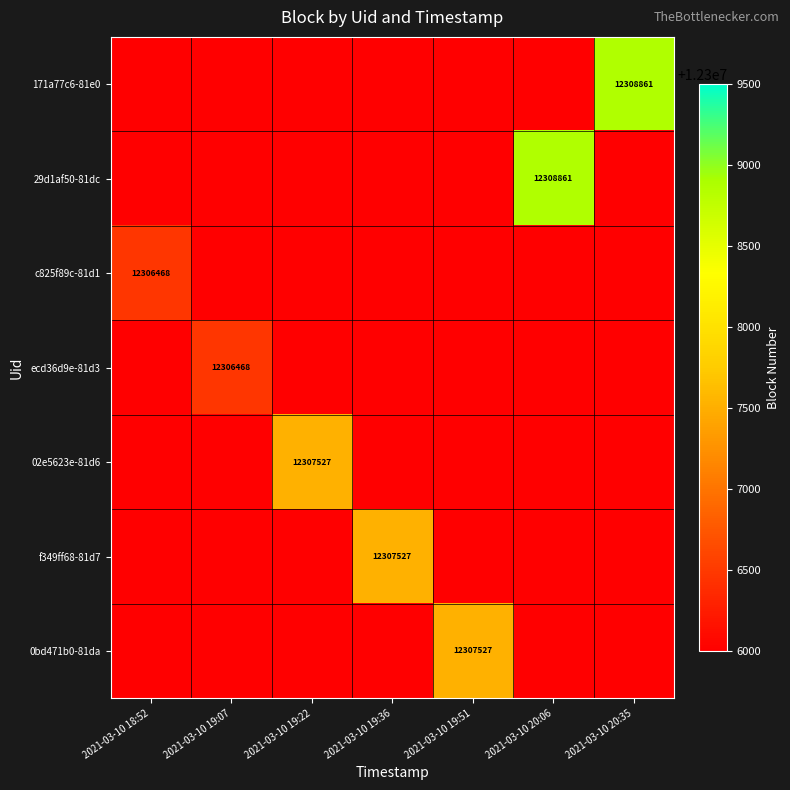

Is it true that 171a77c6-81e0 equals 17407809 at 2021-03-10 20:35?

False